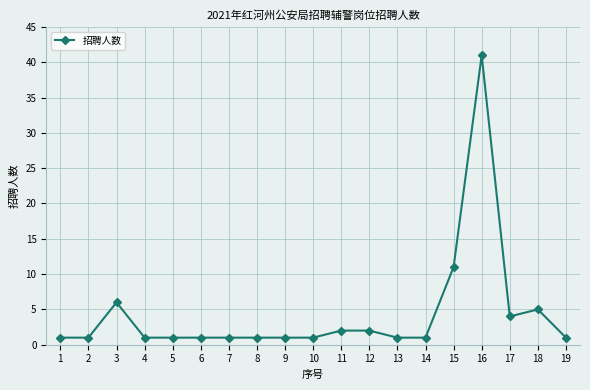

Approximately how many times larger is the value at 1 compared to 9?

1.0